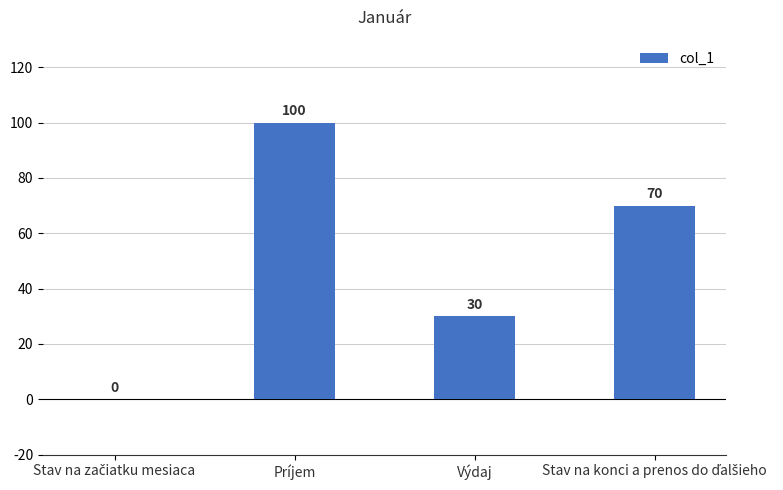

Which has a higher value, Príjem or Výdaj?

Príjem